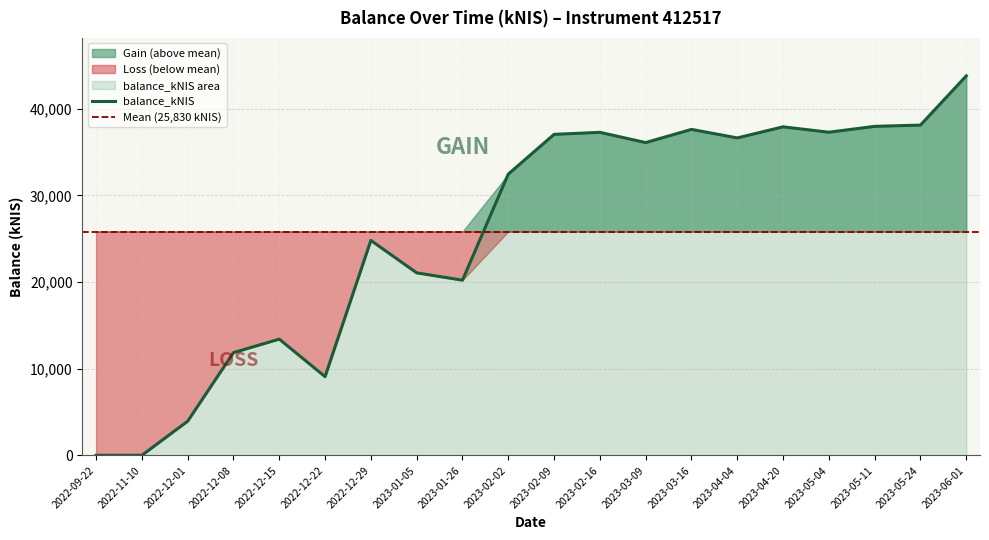

What is the maximum value shown in the chart?

43784.2